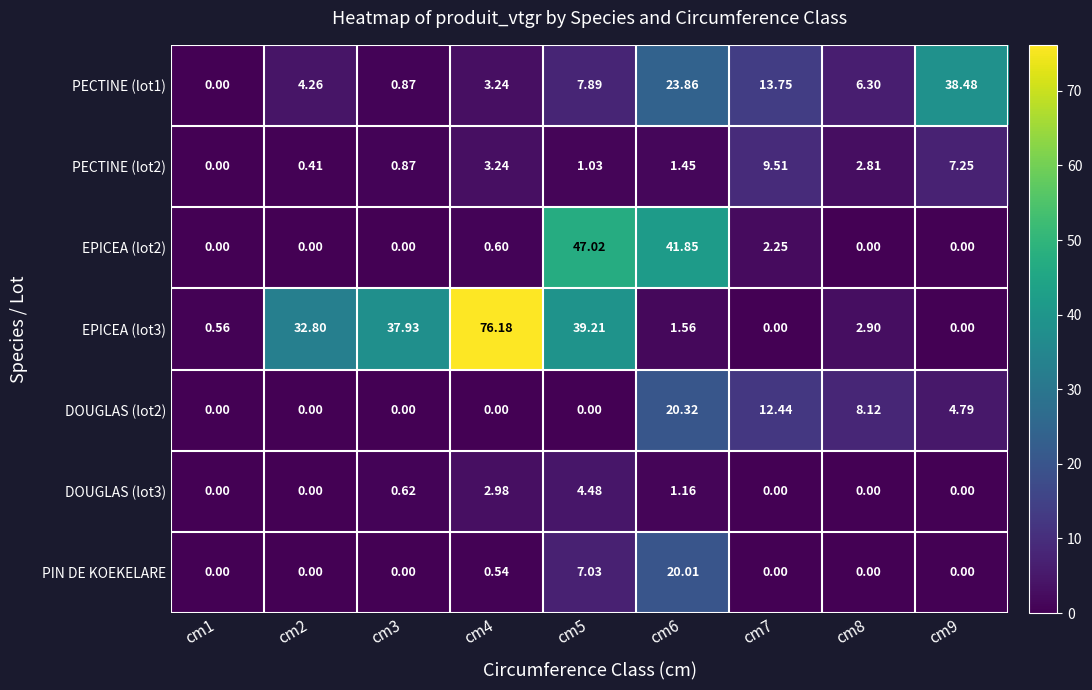

Is the value of EPICEA (lot3) at cm4 greater than the value of EPICEA (lot2) at cm9?

Yes